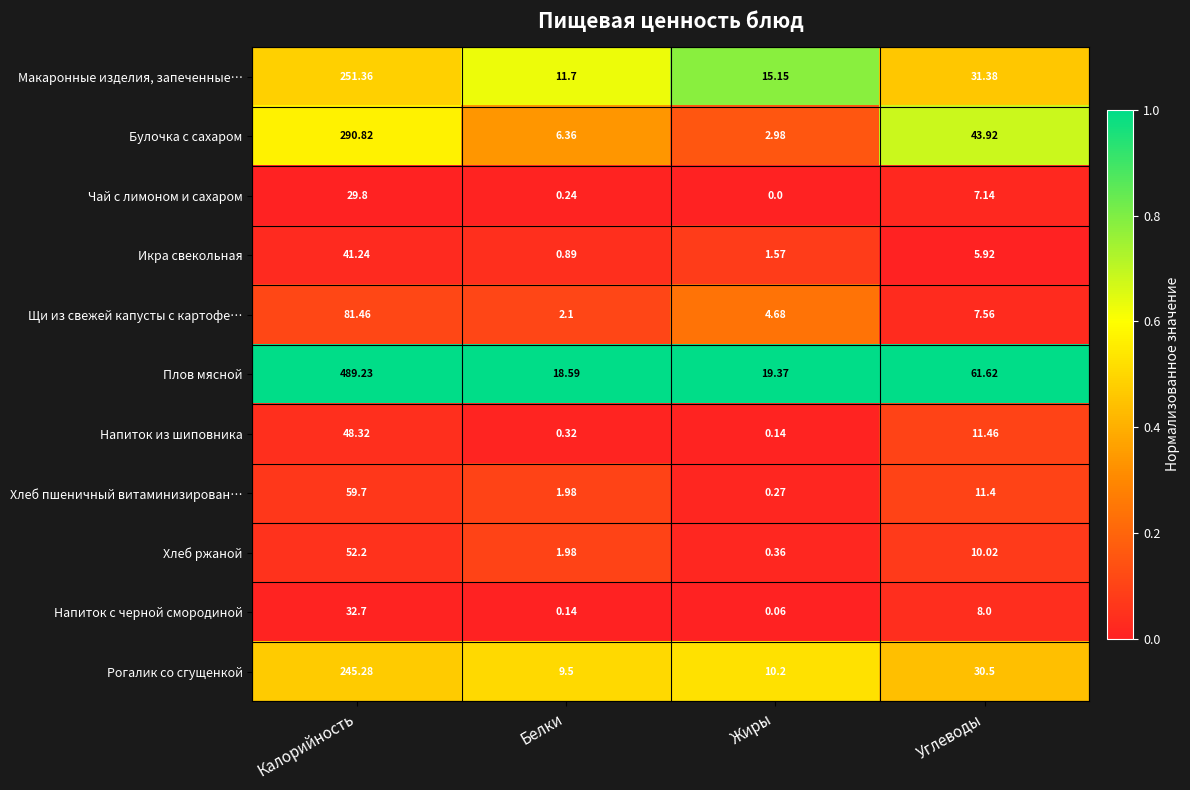

Which series has the widest spread of values?

Плов мясной